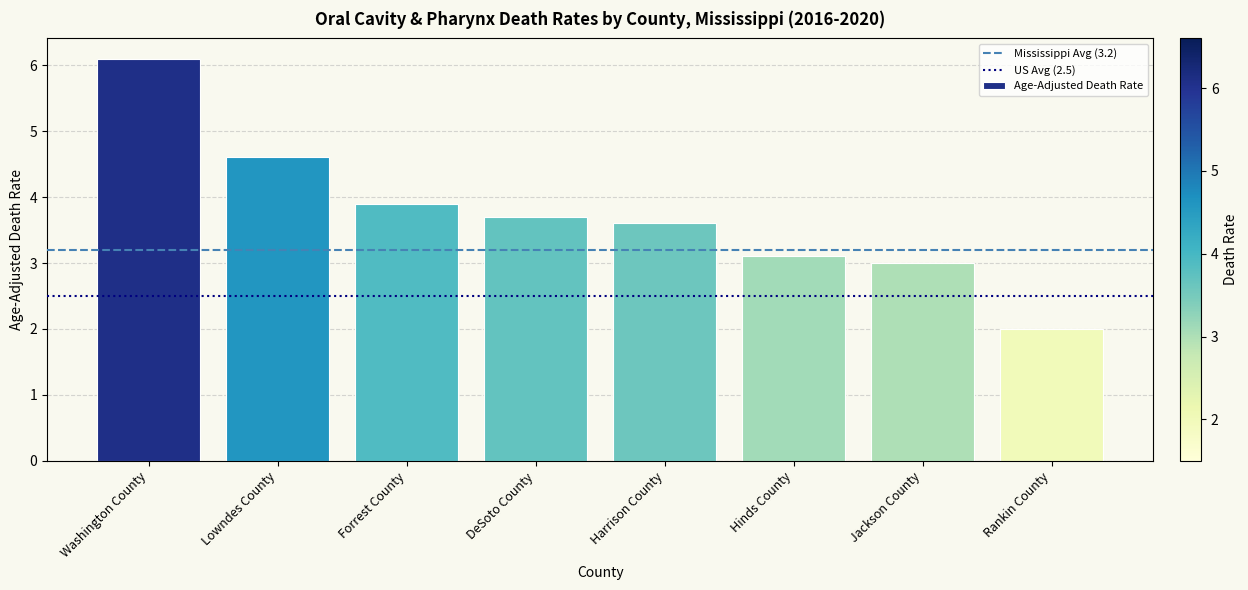

How many data points does each series have?

8